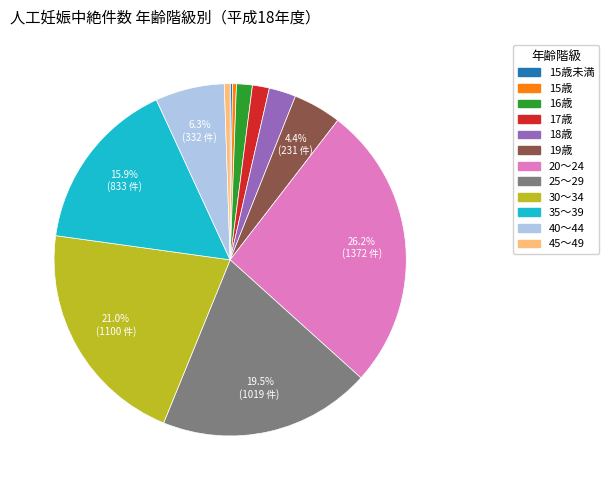

Is the sum of 40～44 and 25～29 greater than half?

No